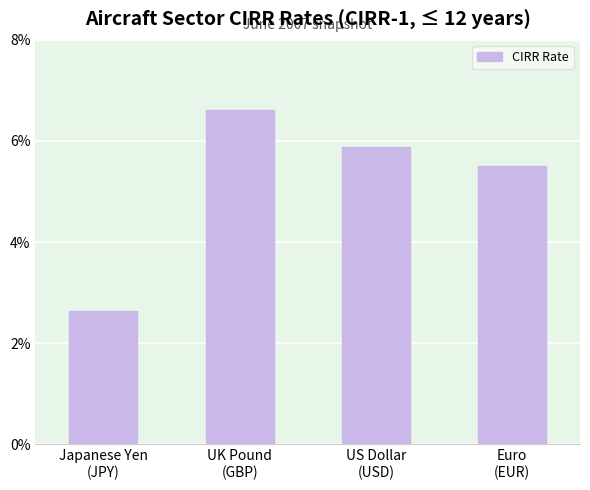

What is the smallest value displayed?

2.6